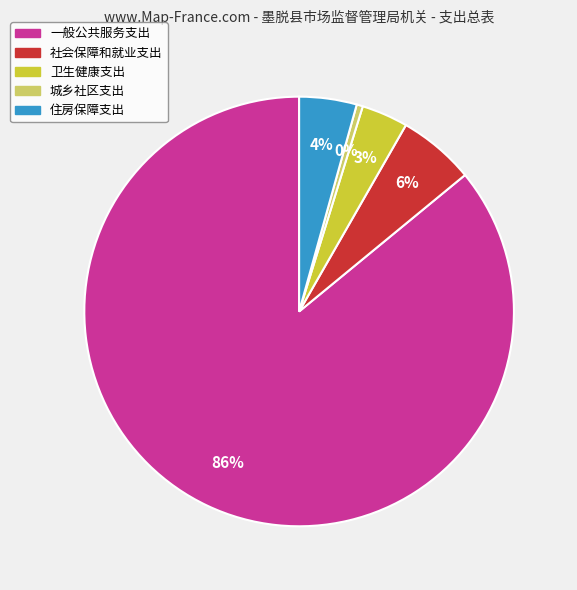

How many segments does this pie chart have?

5